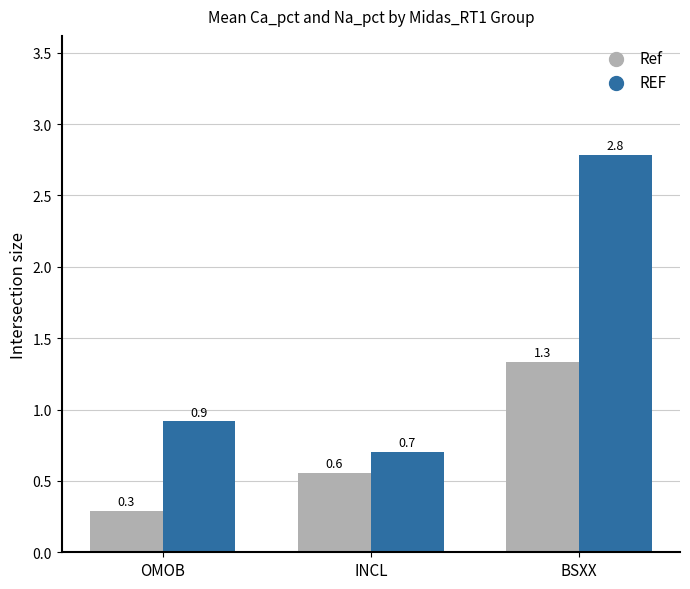

Is the value of Ref at OMOB greater than the value of REF at OMOB?

No